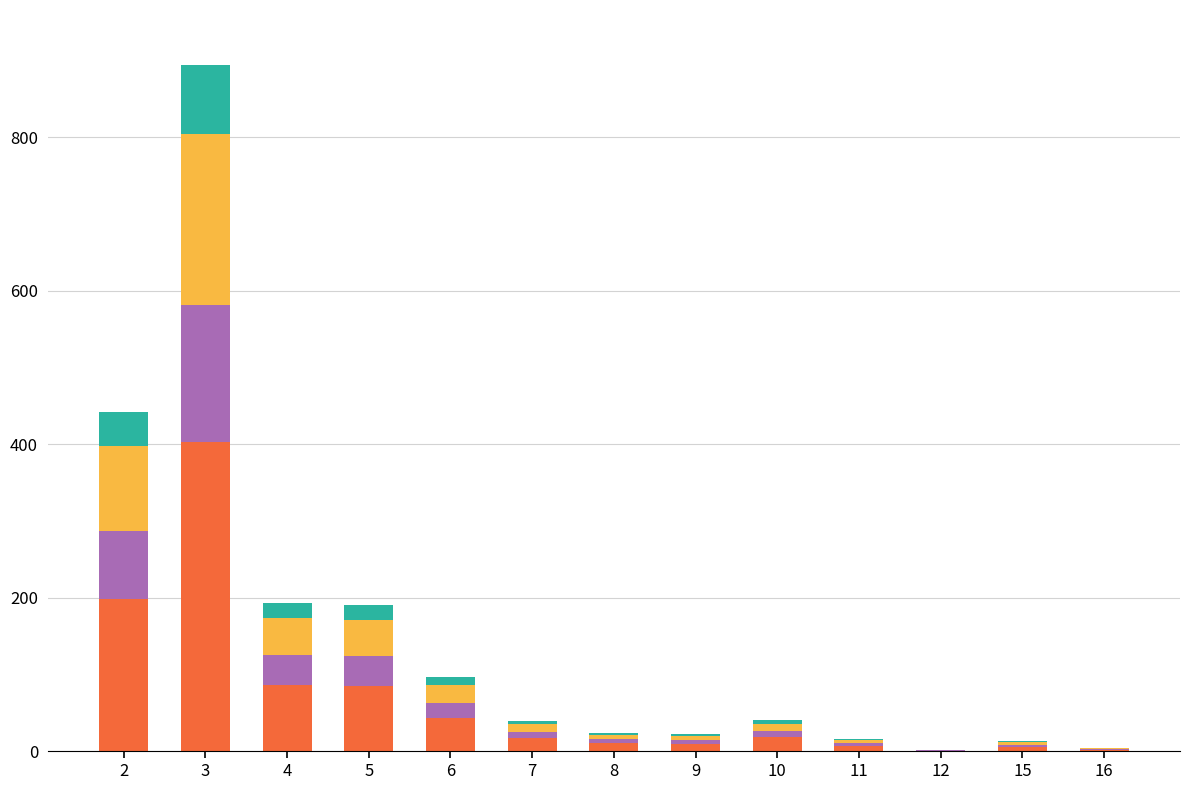

At which category is the sum across all series the highest?

3